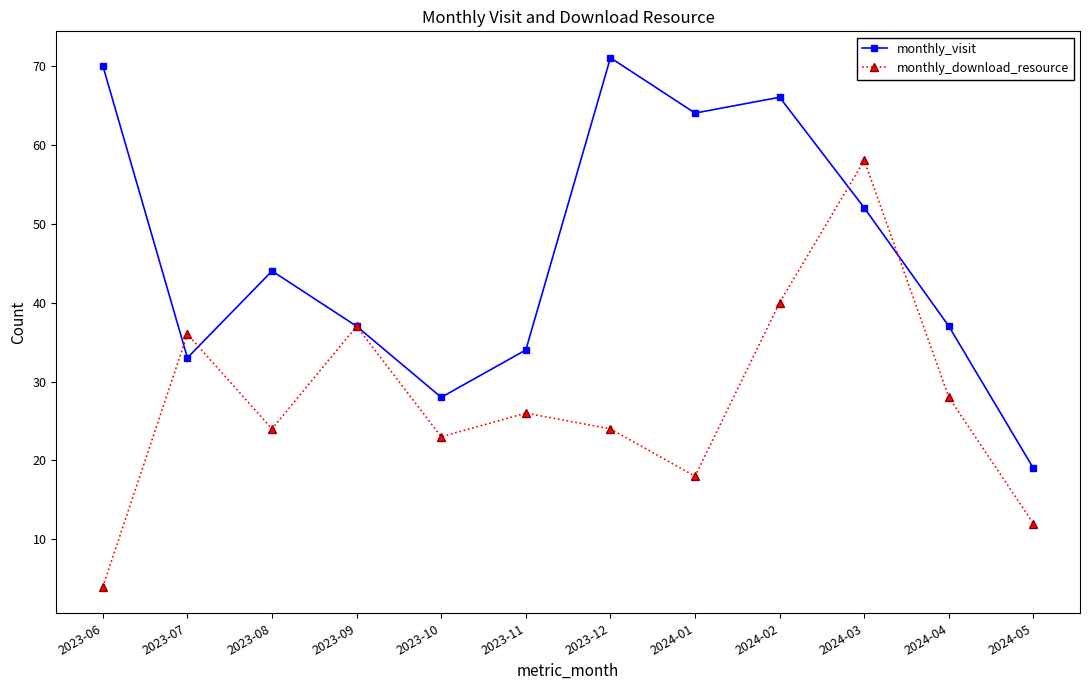

What position from the left is 2024-04?

11